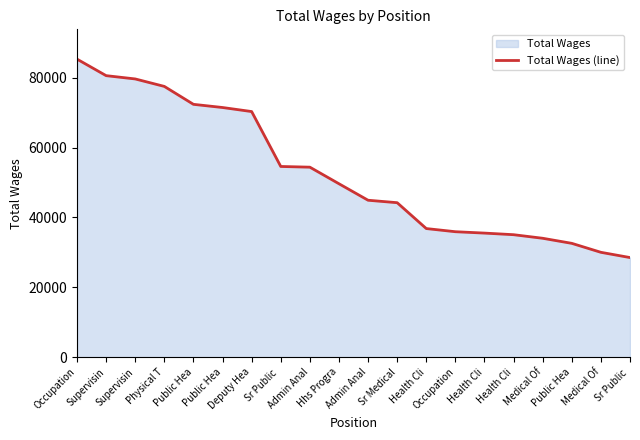

How many distinct data groups are displayed?

1